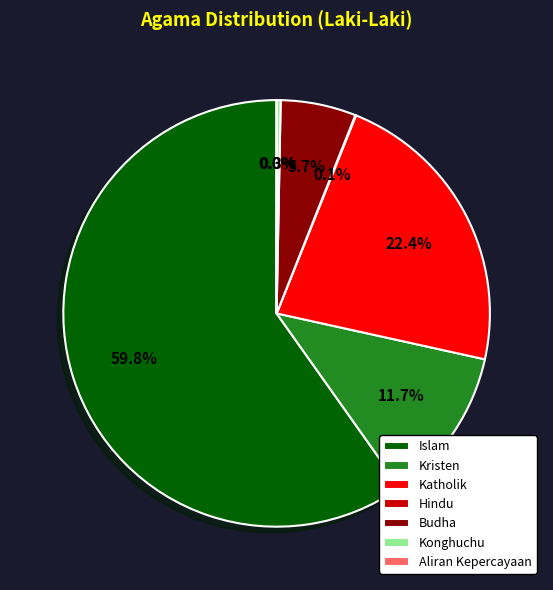

Does Konghuchu represent more than half of the total?

No